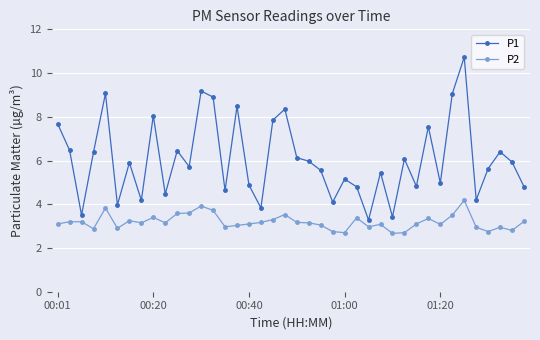

True or false: P2 has more than 1 points higher than both neighbors.

True